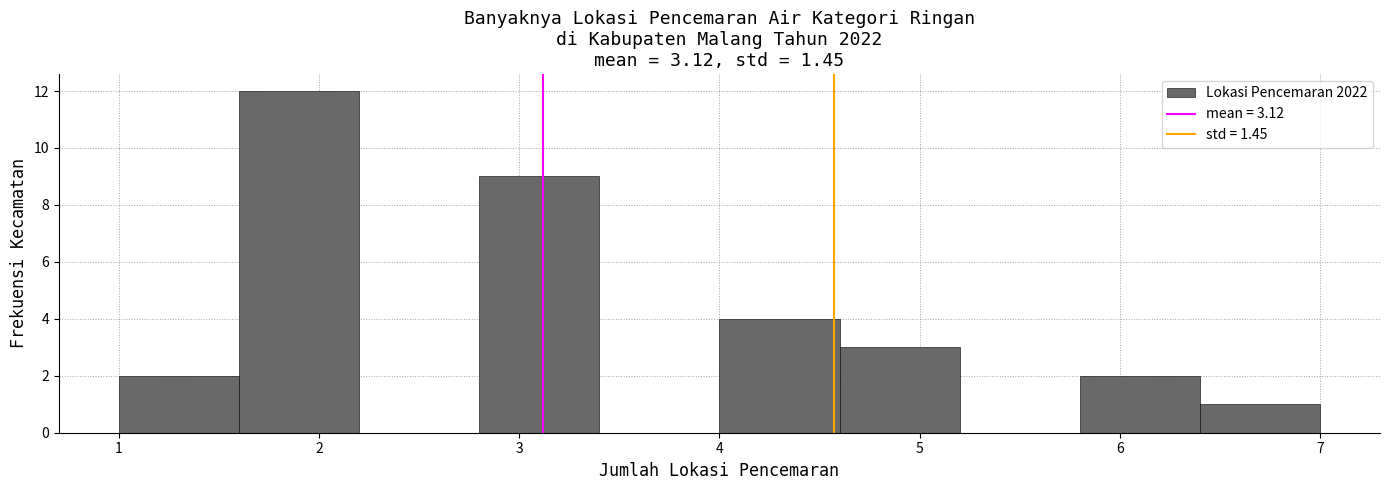

Which range on the x-axis has the tallest bar?

1.6 to 2.2